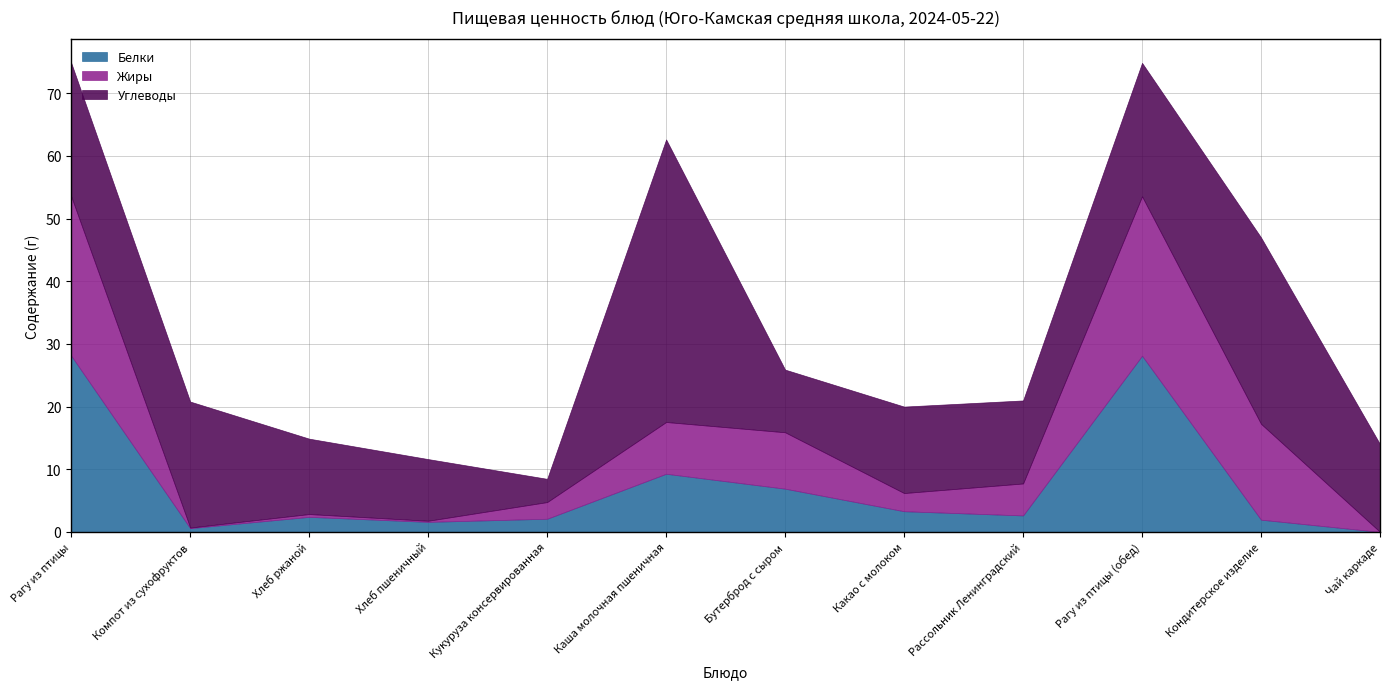

What is the difference between the highest and lowest values at Рагу из птицы (обед)?

6.8